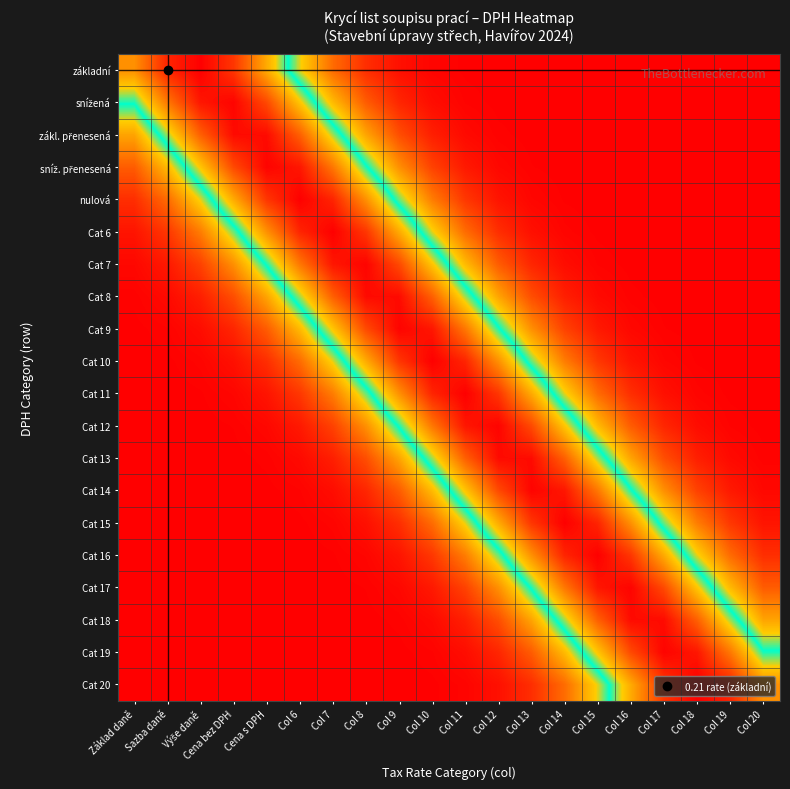

At Col 14, list the series in order from smallest to largest.

základní, snížená, zákl. přenesená, sníž. přenesená, nulová, Cat 6, Cat 7, Cat 8, Cat 9, Cat 20, Cat 10, Cat 19, Cat 11, Cat 18, Cat 12, Cat 17, Cat 13, Cat 16, Cat 14, Cat 15